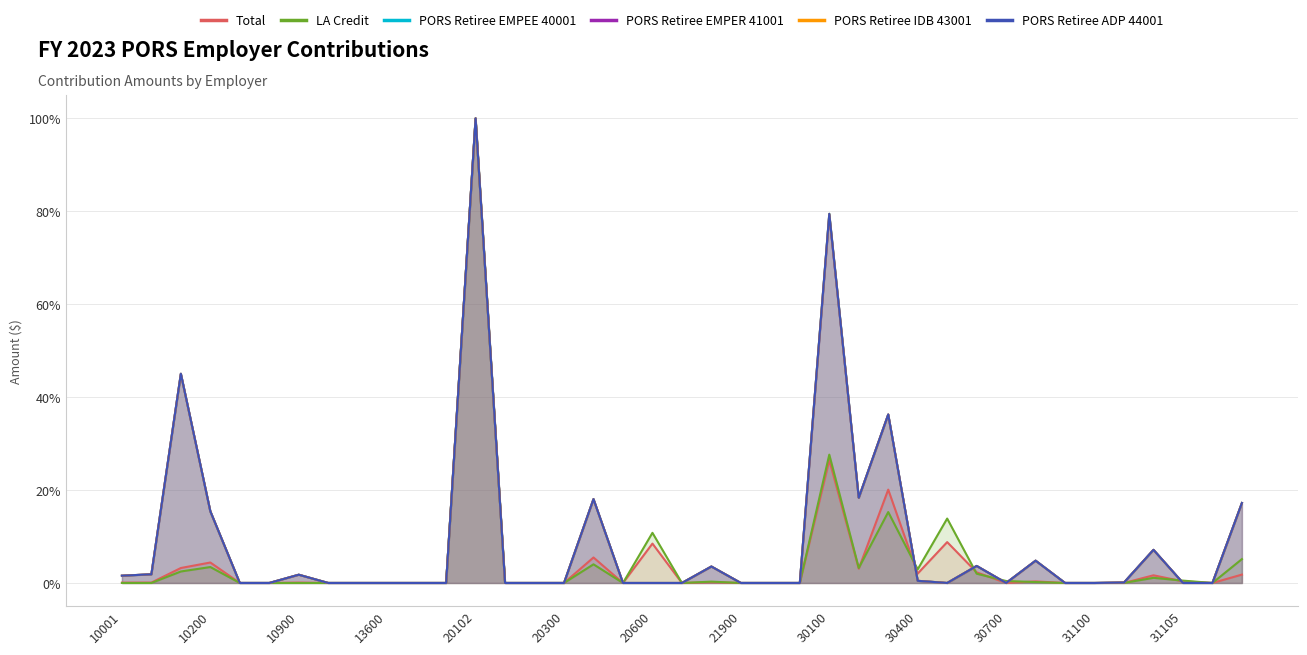

True or false: PORS Retiree EMPEE 40001 has a value of 1.9 at 10002.

True